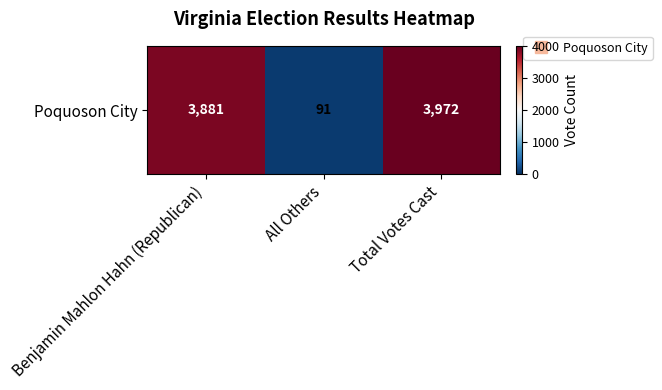

What is the difference between the values at All Others and Total Votes Cast?

3881